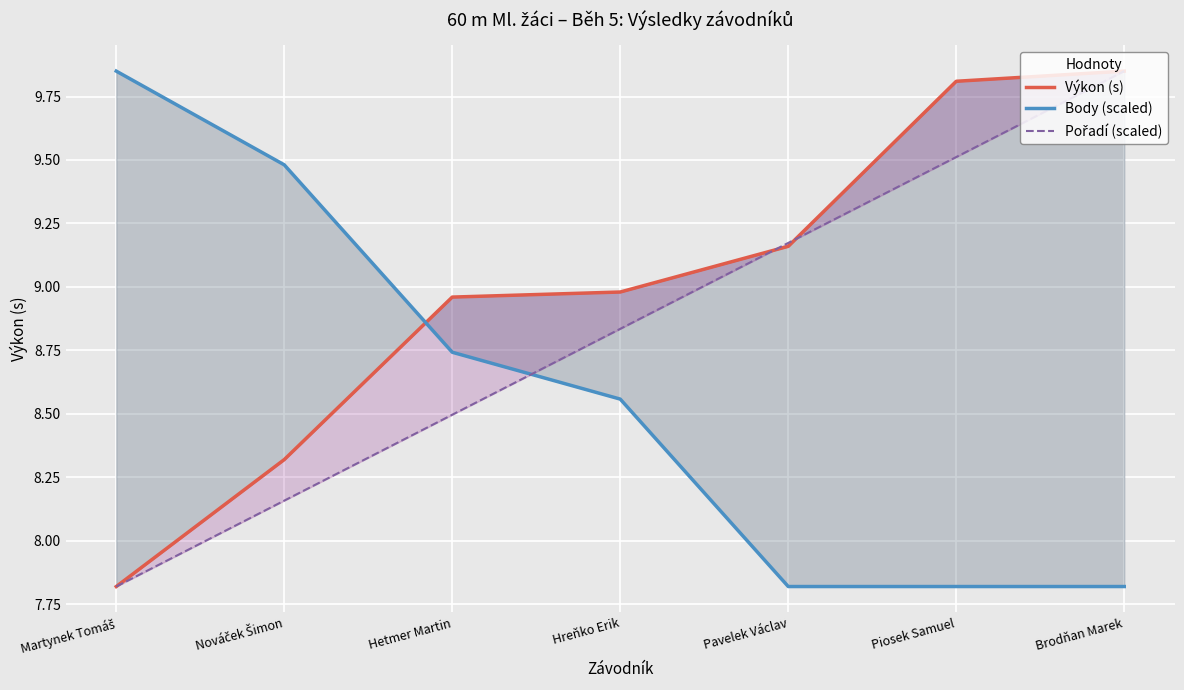

Where do Výkon (s) and Body (scaled) first cross each other?

Nováček Šimon and Hetmer Martin